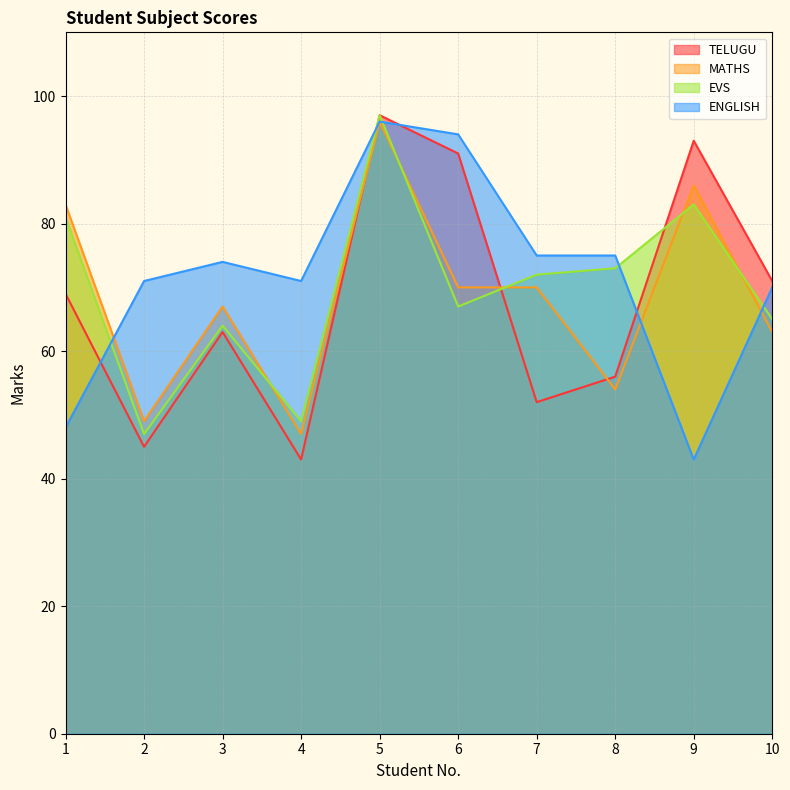

True or false: ENGLISH has more than 0 interior local peaks.

True